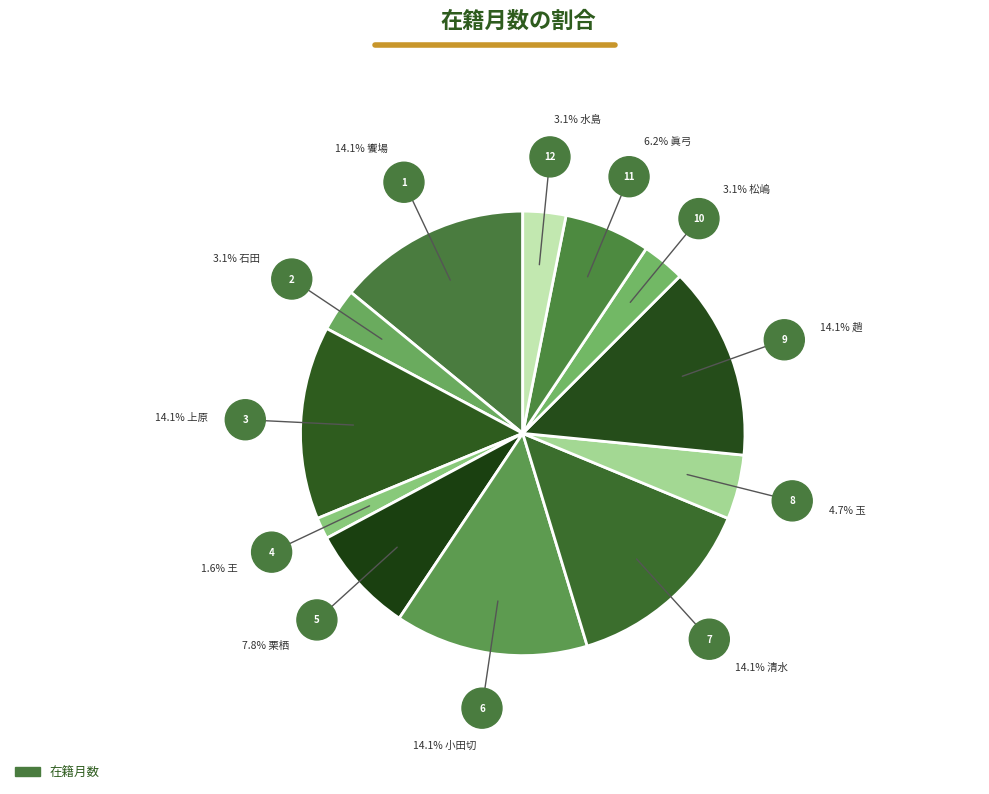

What is the largest slice in the pie chart?

饗場 和彦